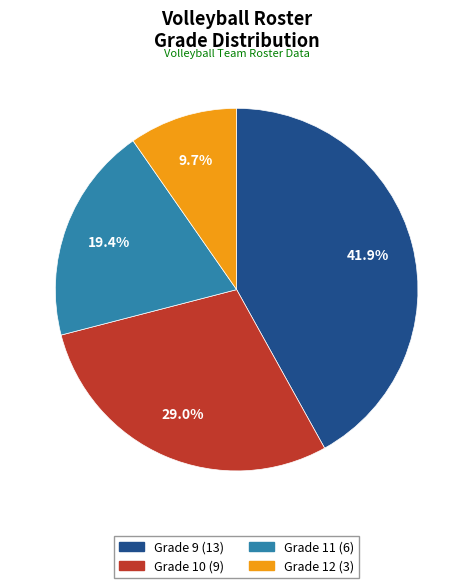

True or false: Grade 10 accounts for 42% of the total.

False